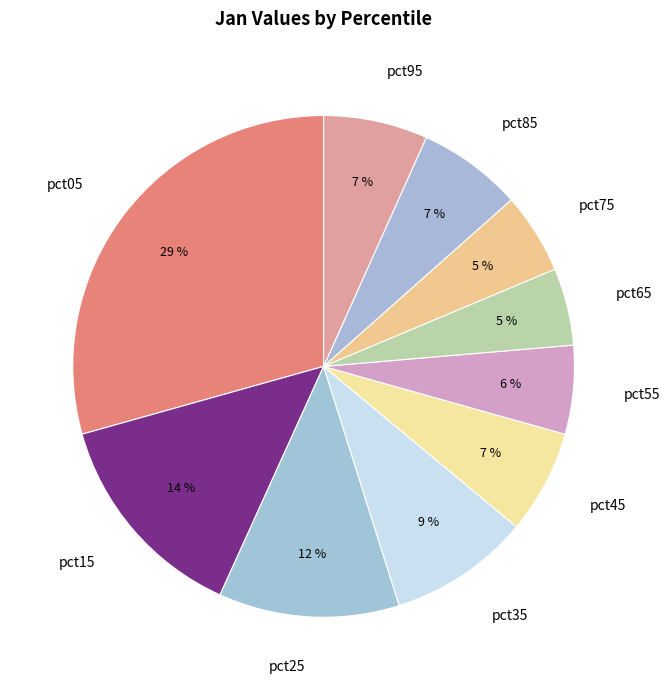

To the nearest percent, what is the difference between the pct95 and pct35 slice percentages?

2%